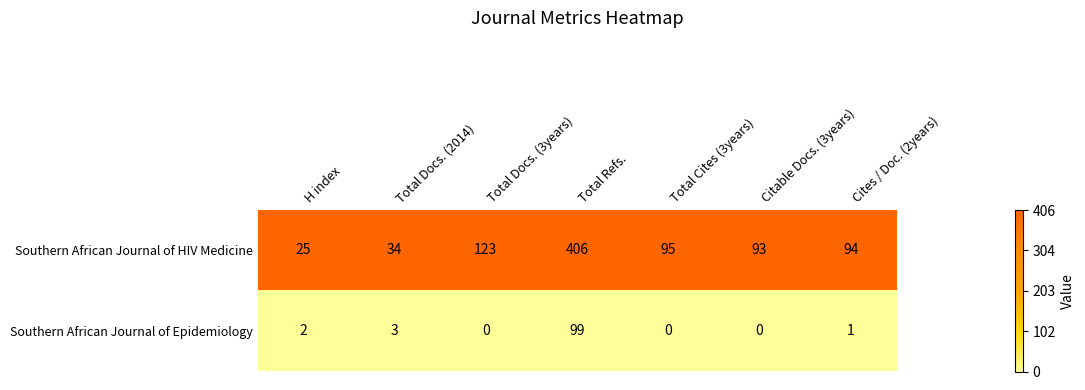

Reading left to right, transcribe all the data shown in this chart.

Southern African Journal of HIV Medicine: H index=25	Total Docs. (2014)=34	Total Docs. (3years)=123	Total Refs.=406	Total Cites (3years)=95	Citable Docs. (3years)=93	Cites / Doc. (2years)=94
Southern African Journal of Epidemiology: H index=2	Total Docs. (2014)=3	Total Docs. (3years)=0	Total Refs.=99	Total Cites (3years)=0	Citable Docs. (3years)=0	Cites / Doc. (2years)=1